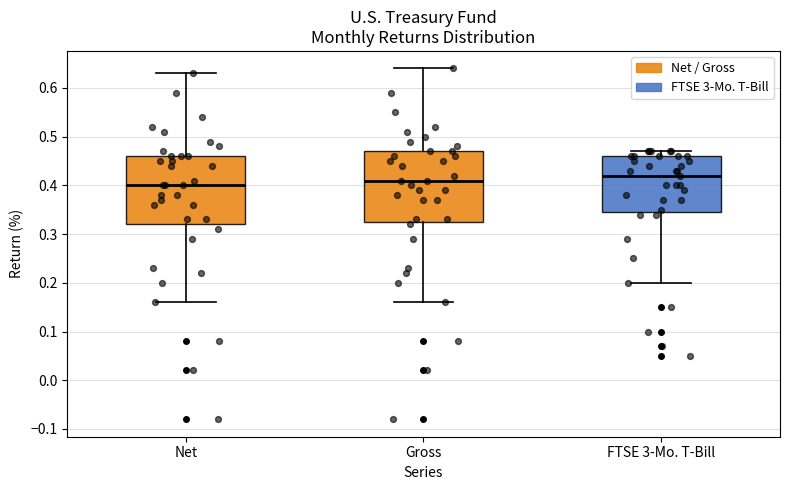

Reading left to right, read every box against the y-axis: the position of its median line, the range the box covers, and the ends of its whiskers. The values are not printed on the chart, so give them approximately, as read against the axis.

Net: median 0.40, box 0.32 to 0.46, whiskers 0.16 to 0.63
Gross: median 0.41, box 0.33 to 0.47, whiskers 0.16 to 0.64
FTSE 3-Mo. T-Bill: median 0.42, box 0.35 to 0.46, whiskers 0.20 to 0.47